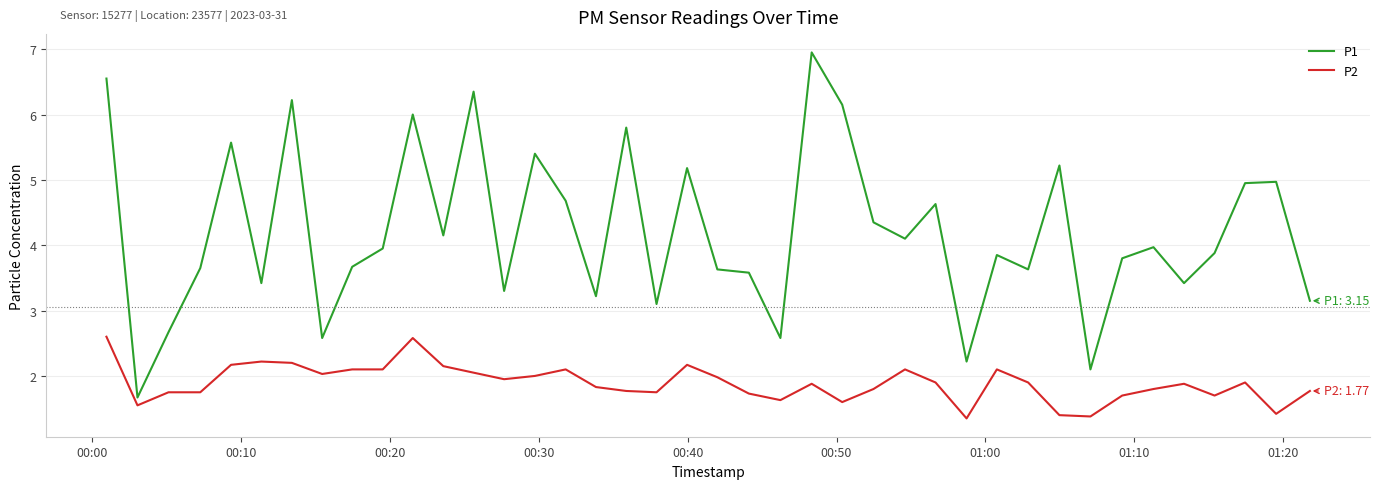

Rank the series by their average value, from lowest to highest.

P2, P1